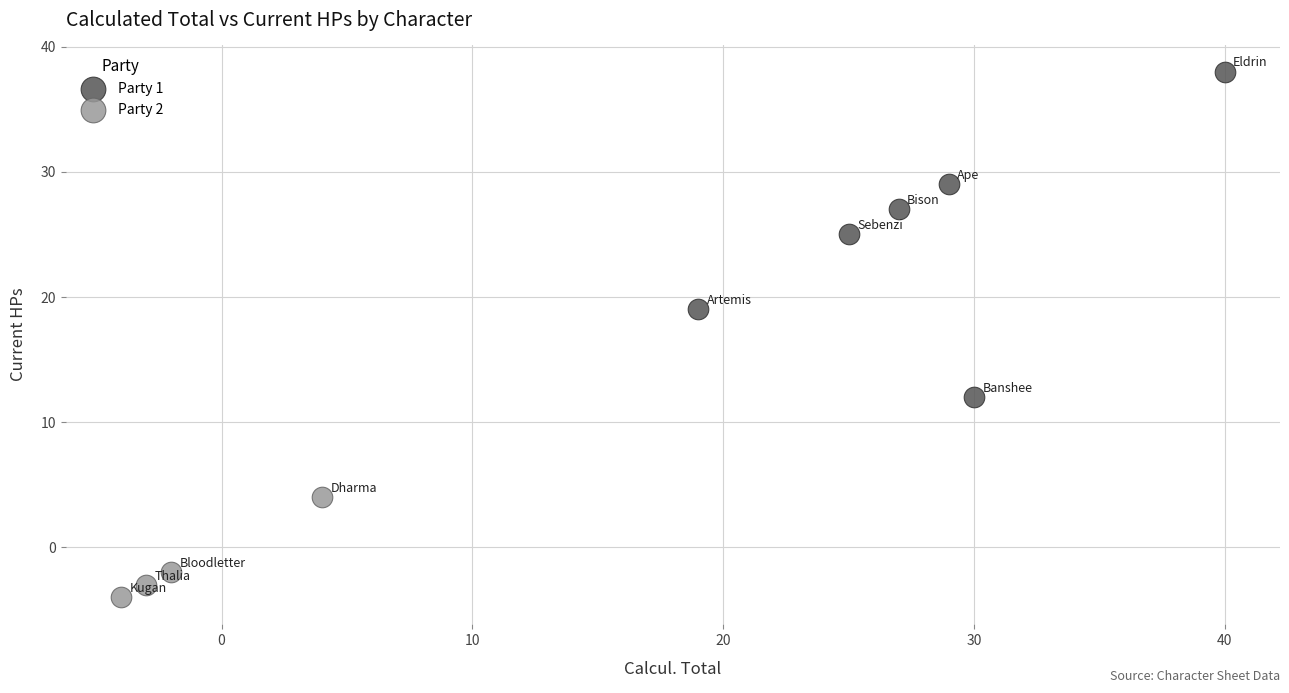

Which series contains the highest Y value?

Party 1